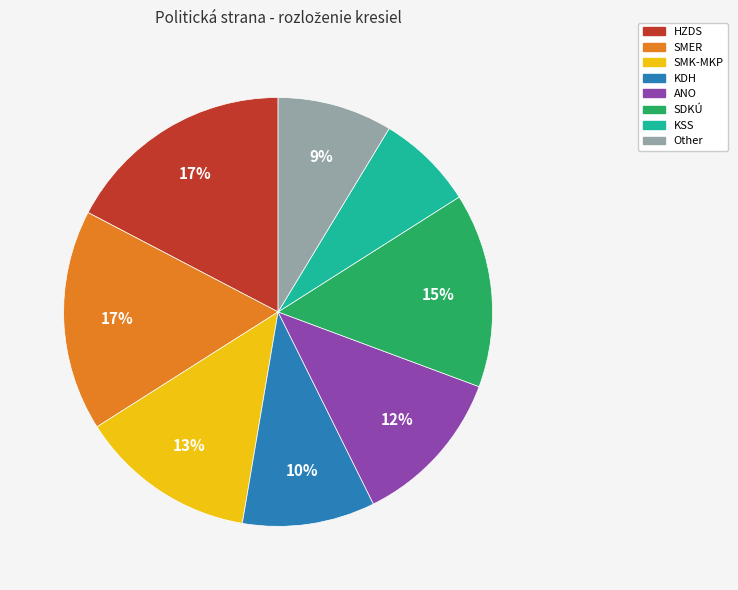

What is the smallest slice in the pie chart?

KSS